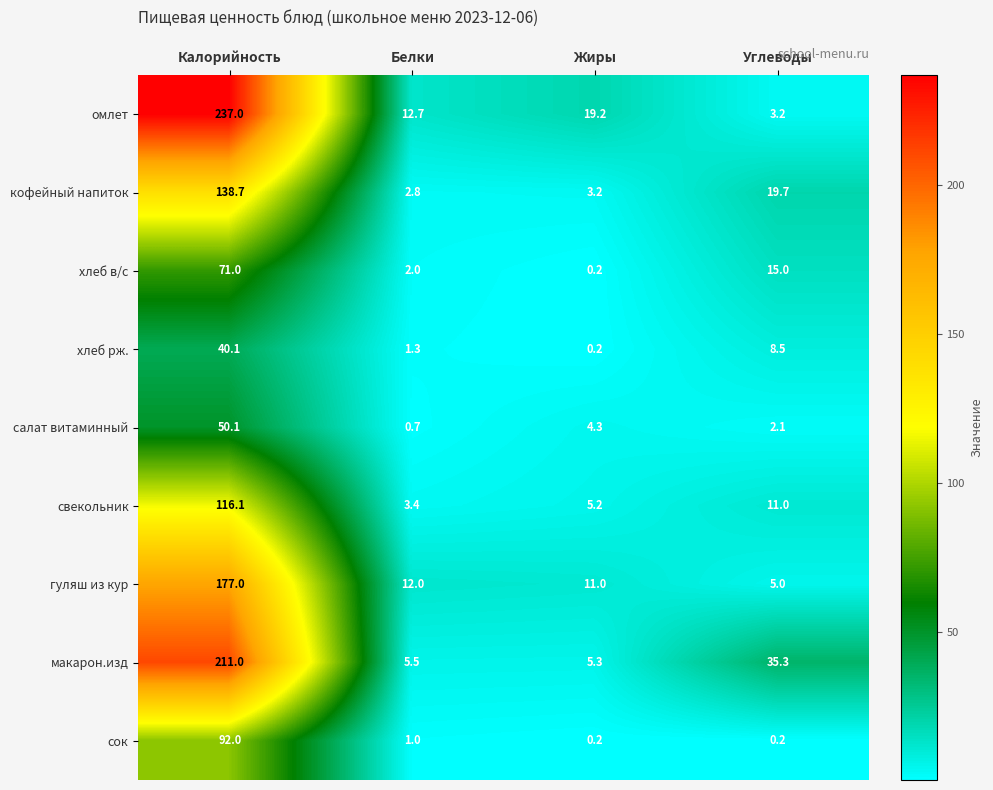

Which series has the largest total across all categories?

омлет